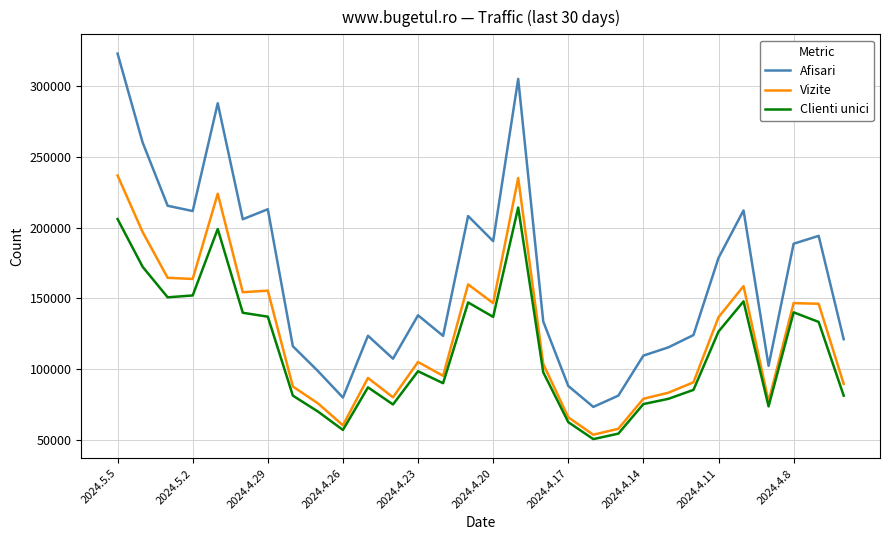

Which series has the largest range (max minus min)?

Afisari